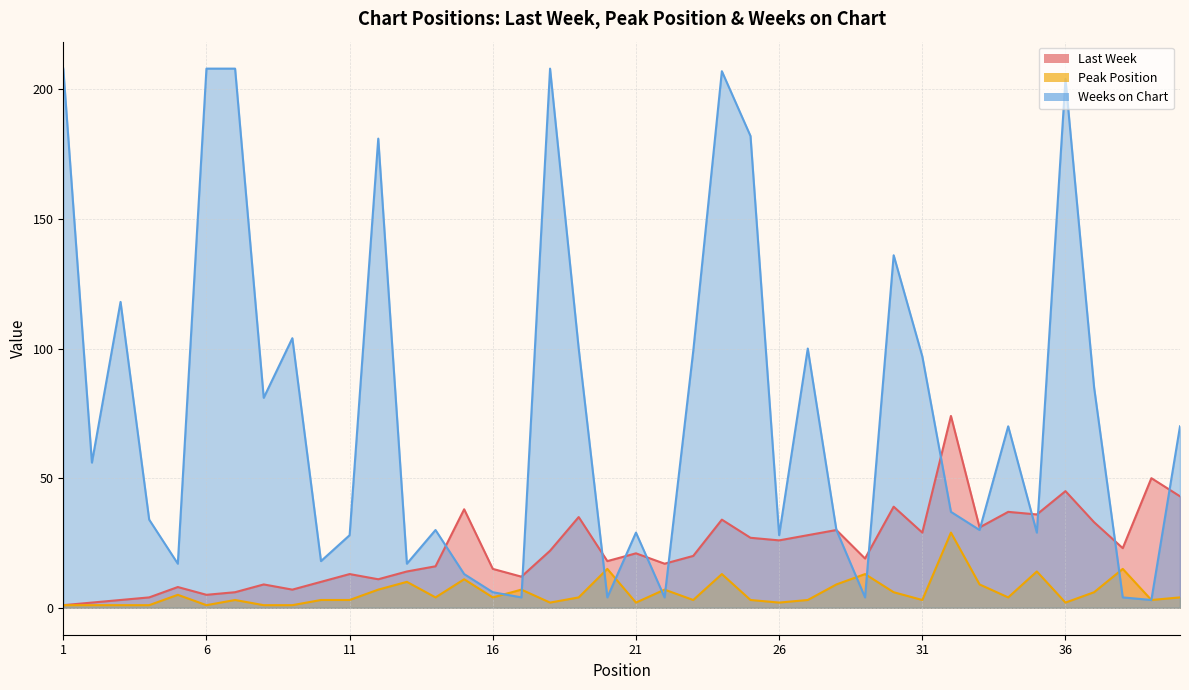

The Weeks on Chart series shows 81 at 8. True or false?

True